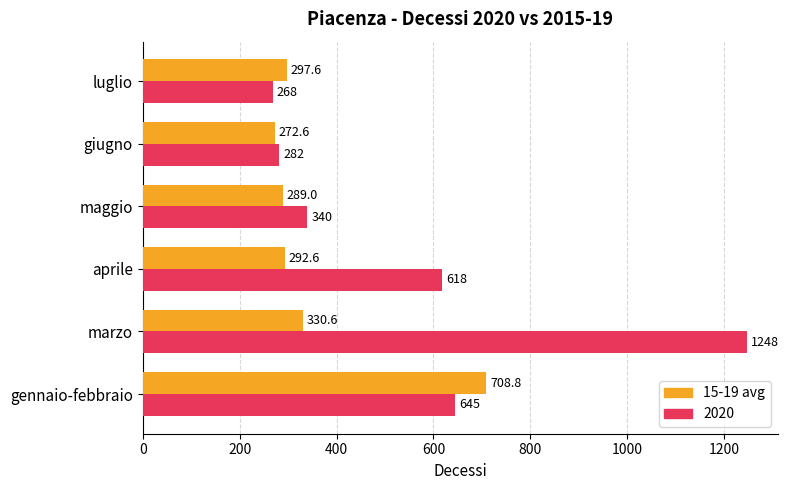

What is the greatest value displayed?

1248.0